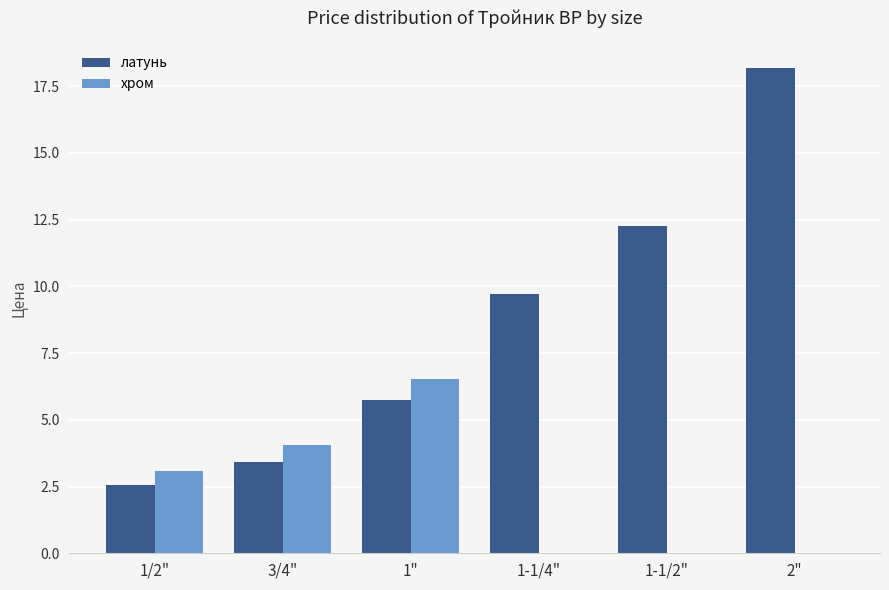

Read the латунь value at 1".

5.8